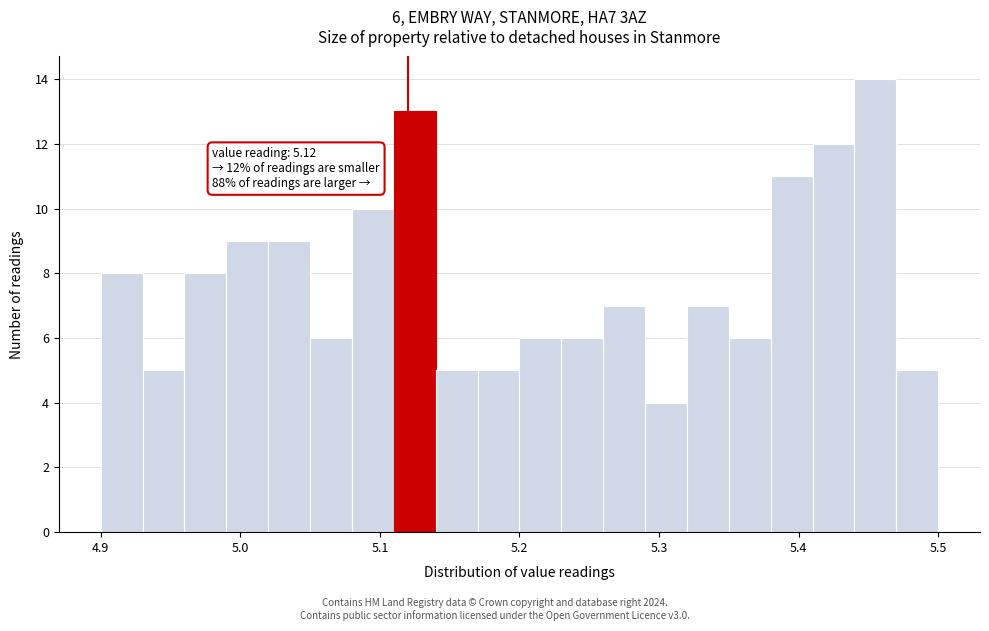

Around what value on the x-axis is the tallest bar? Give the approximate position of its centre, as read against the axis.

5.46